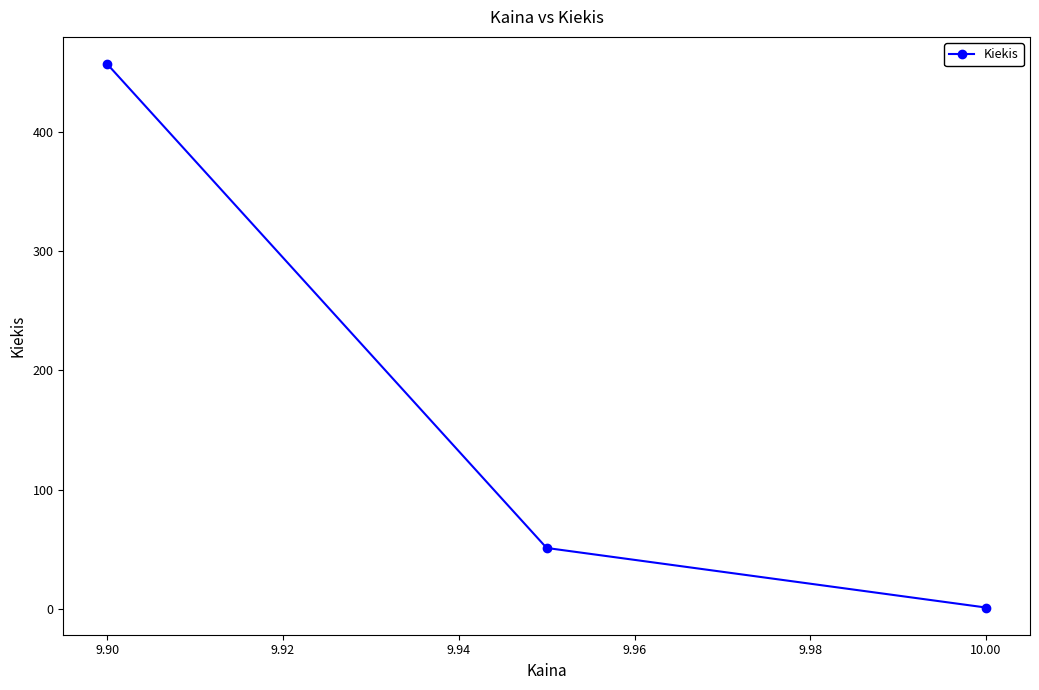

Reading right to left, transcribe all the data shown in this chart.

1	51	457